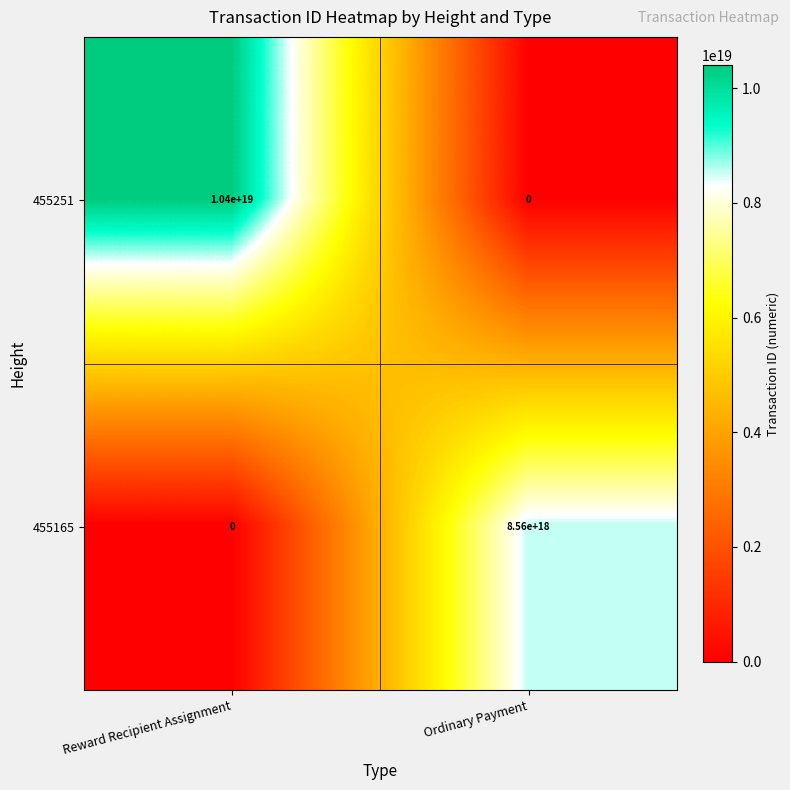

At which label is 455251 closest to 5200000000000000000?

Reward Recipient Assignment